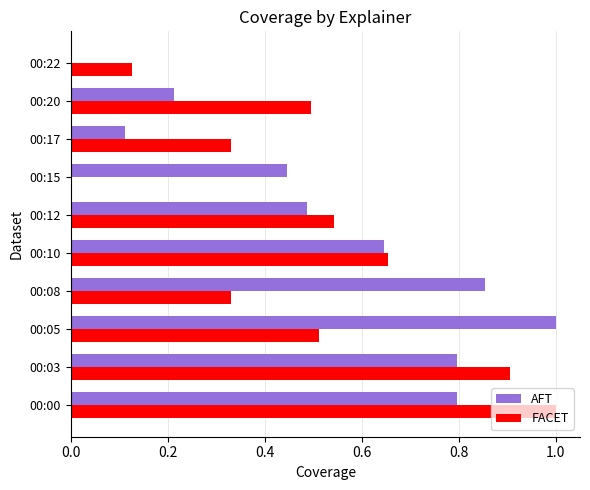

At which label does FACET reach its peak?

00:00